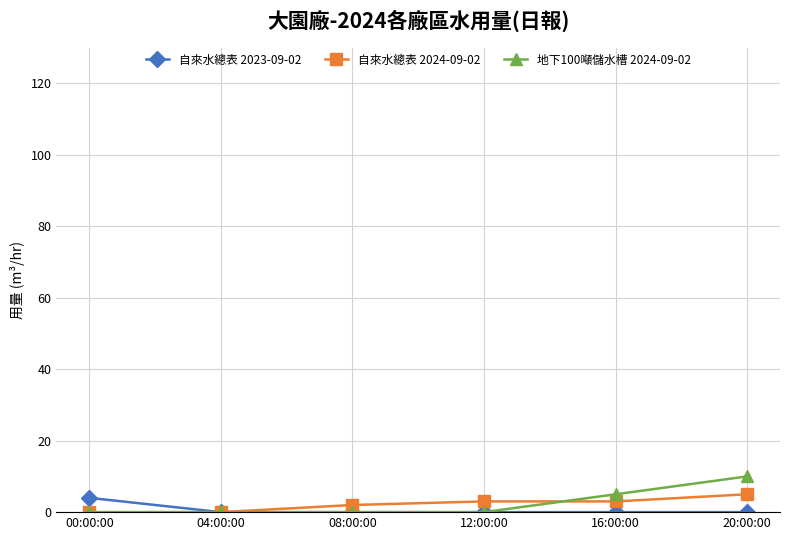

Reading right to left, extract all data points from this chart.

自來水總表 2023-09-02: 0	0	0	0	0	4
自來水總表 2024-09-02: 5	3	3	2	0	0
地下100噸儲水槽 2024-09-02: 10	5	0	0	0	0